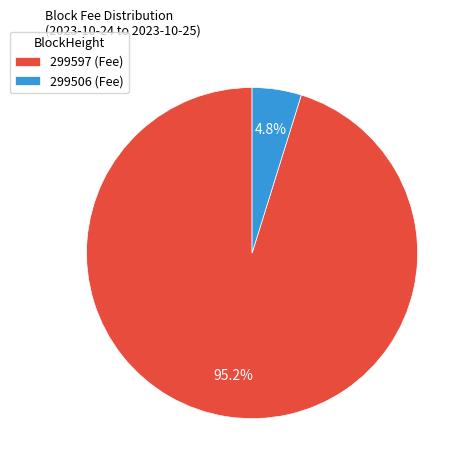

To the nearest percent, what is the combined percentage of 299597 and 299506?

100%